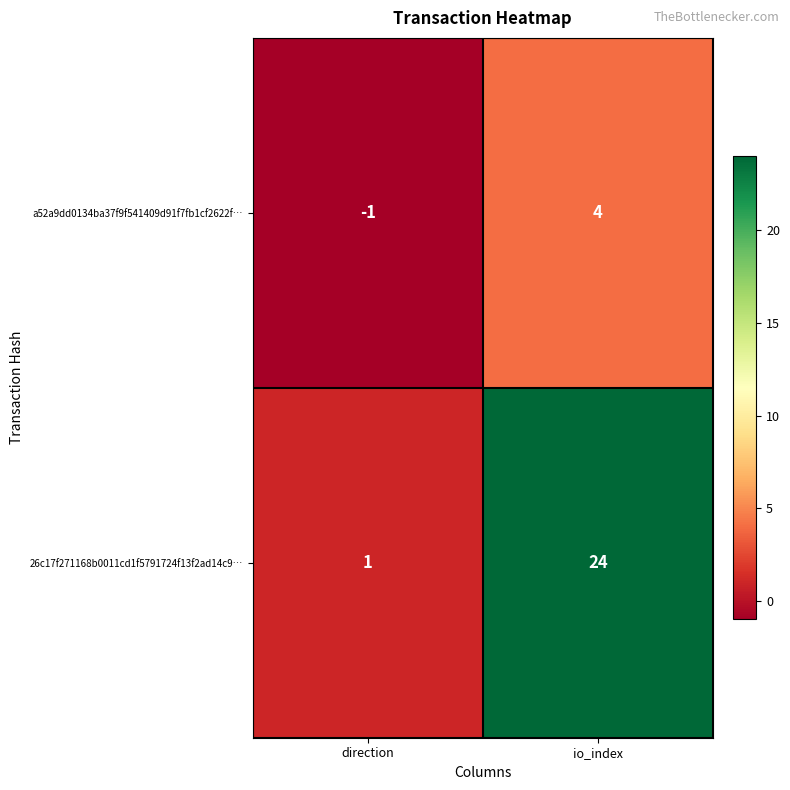

How many data points in 26c17f271168b0011cd1f5791724f13f2ad14c9… are less than 24?

1